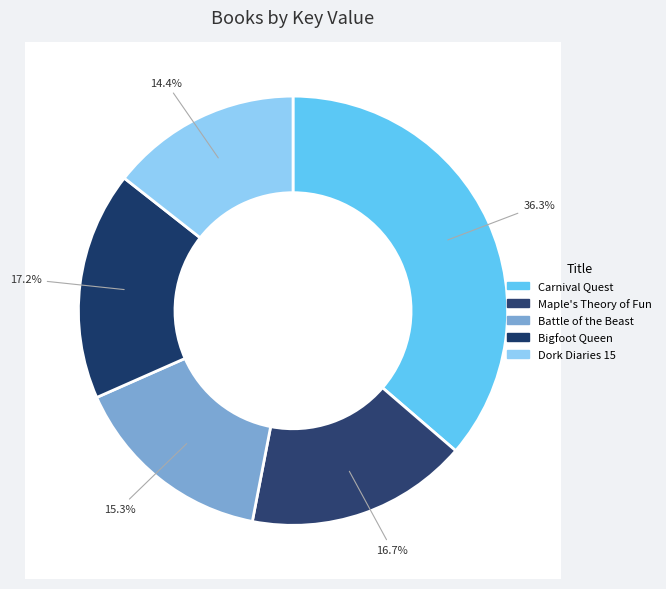

How many segments does this pie chart have?

5